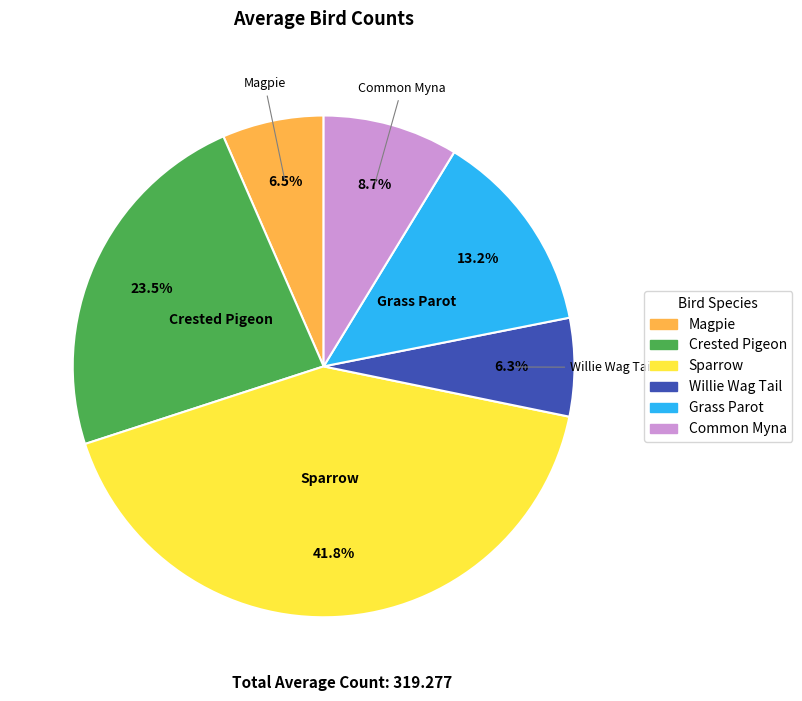

What portion of the pie excludes Crested Pigeon?

76.5%